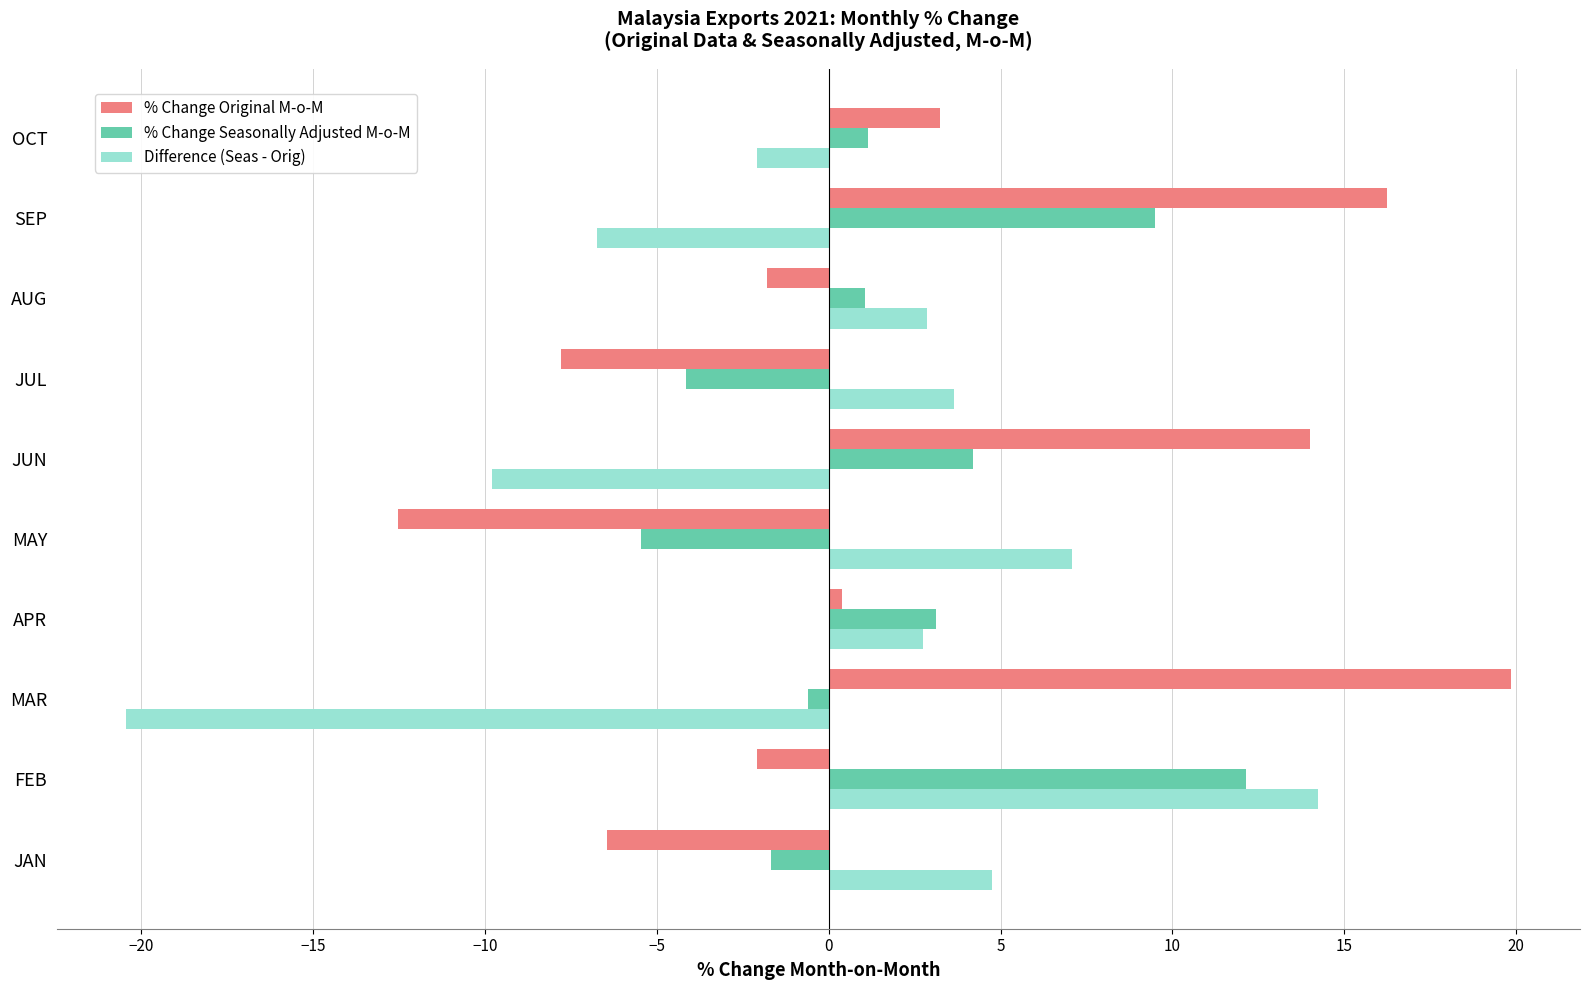

What is the sum of the Difference (Seas - Orig) values at JUN and SEP?

-16.6